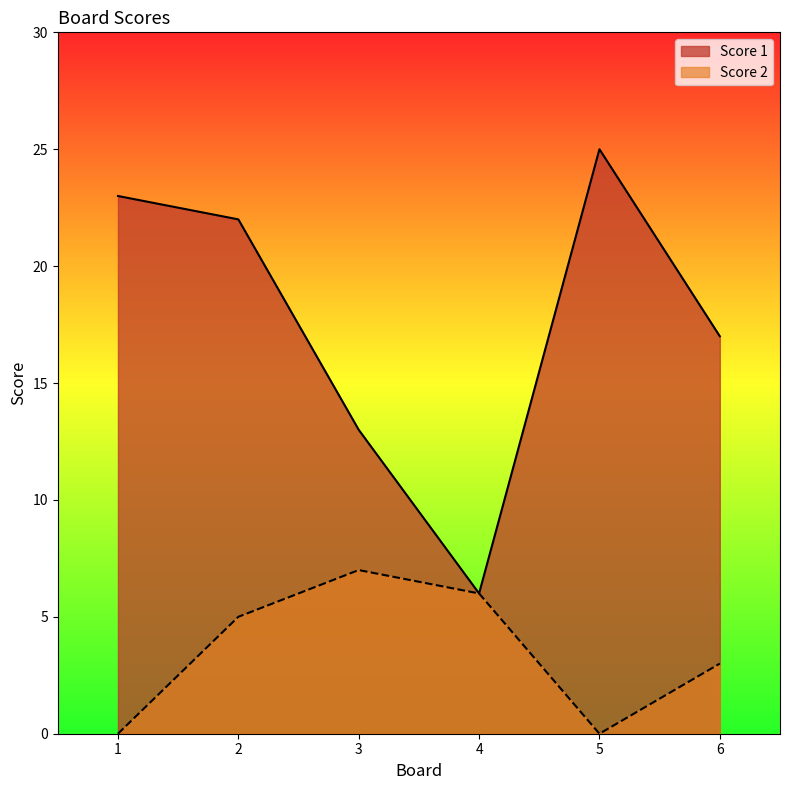

True or false: Score 2 and Score 1 cross at least once.

False